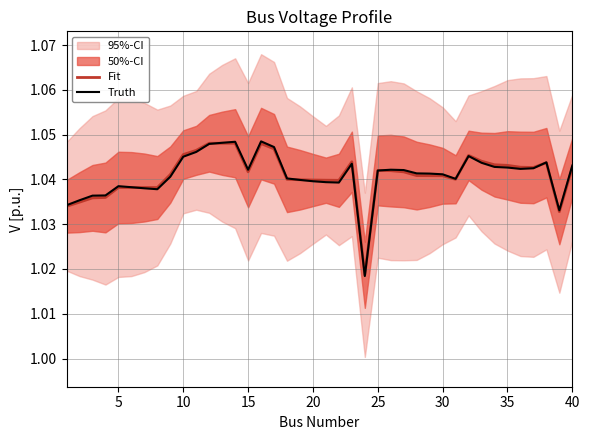

How many interior local valleys does the Fit series have?

8